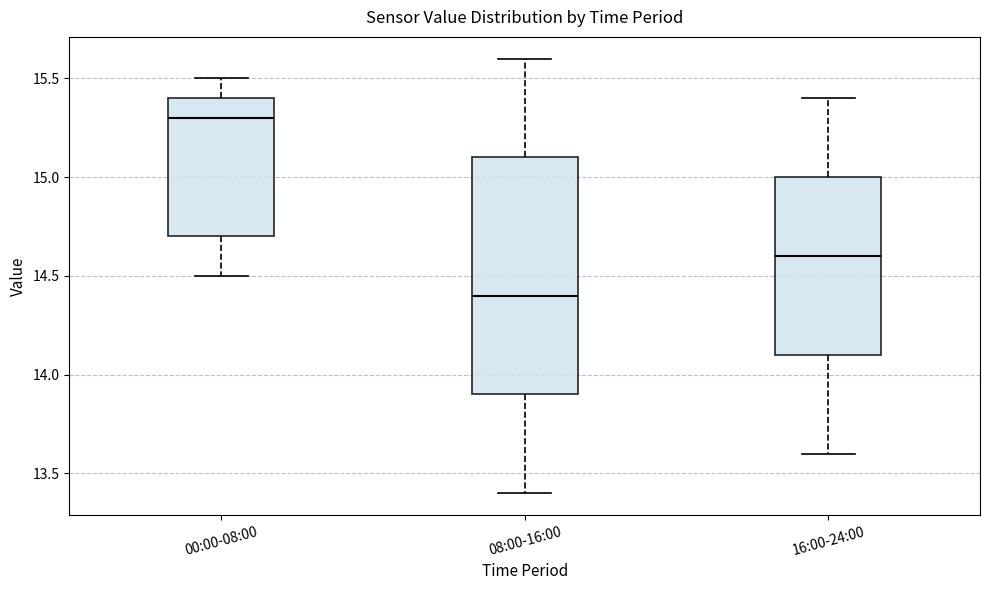

Reading left to right, read every box against the y-axis: the position of its median line, the range the box covers, and the ends of its whiskers. The values are not printed on the chart, so give them approximately, as read against the axis.

00:00-08:00: median 15.3, box 14.7 to 15.4, whiskers 14.5 to 15.5
08:00-16:00: median 14.4, box 13.9 to 15.1, whiskers 13.4 to 15.6
16:00-24:00: median 14.6, box 14.1 to 15.0, whiskers 13.6 to 15.4